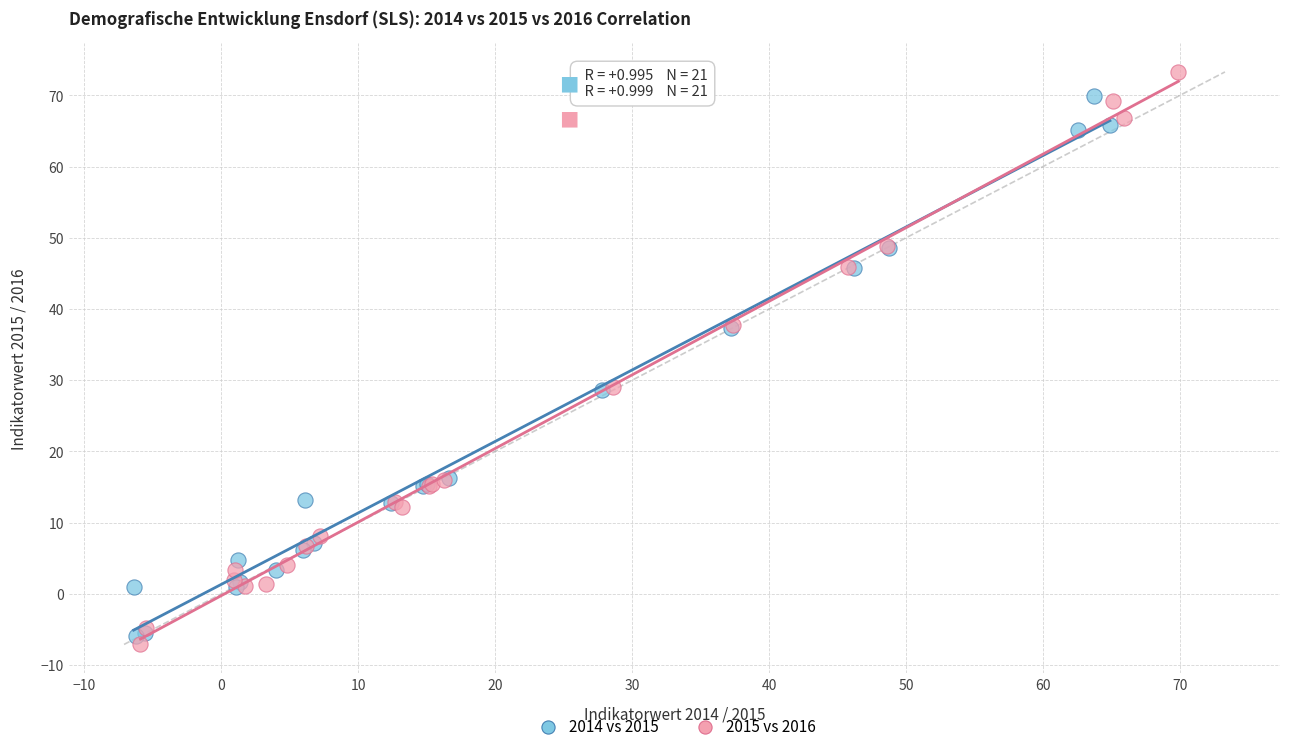

Which series has the widest spread of Y values?

2015 vs 2016